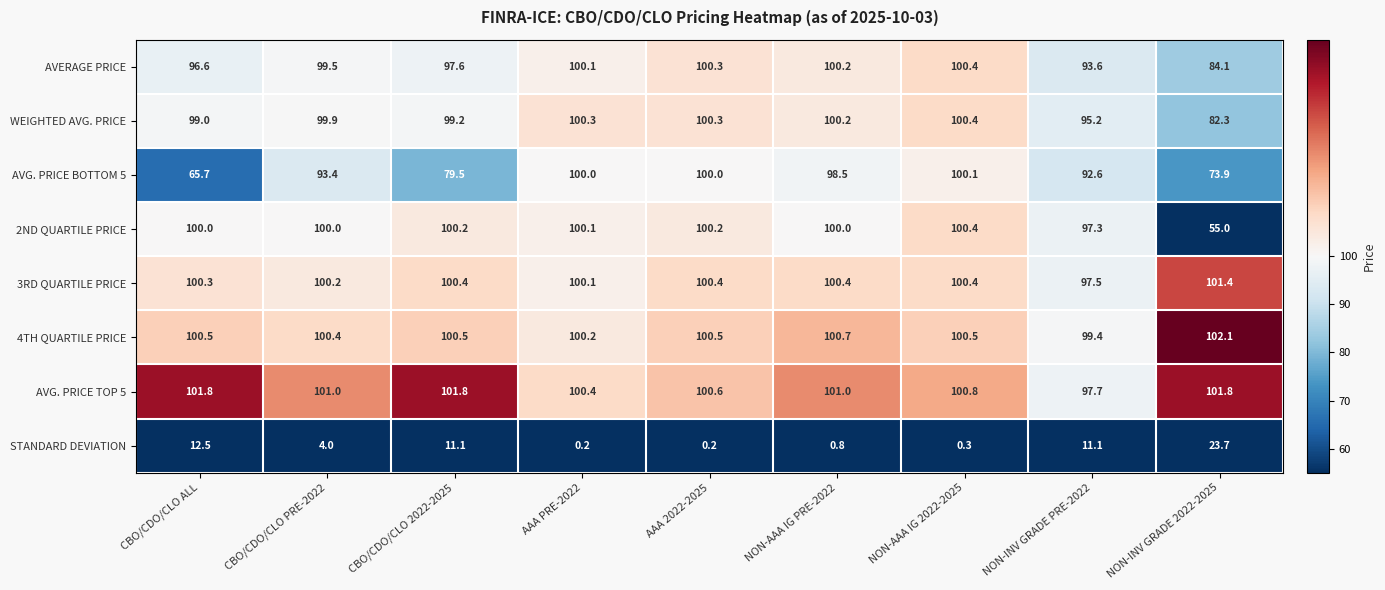

The AVG. PRICE BOTTOM 5 series shows 79.5 at CBO/CDO/CLO 2022-2025. True or false?

True